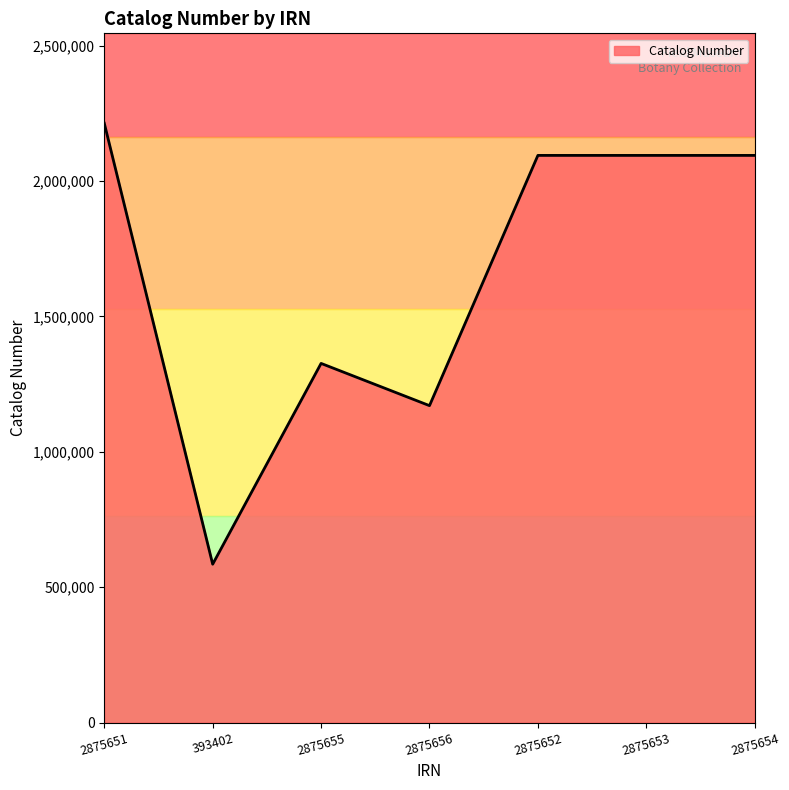

What is the ratio of the value at 2875656 to the value at 2875651?

0.5